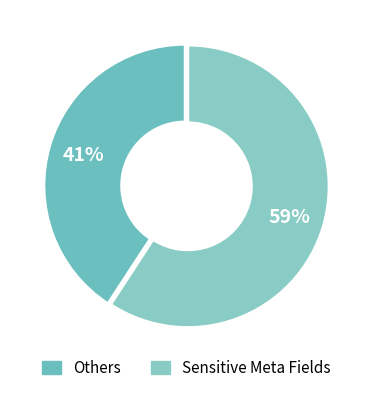

How many segments does this pie chart have?

2